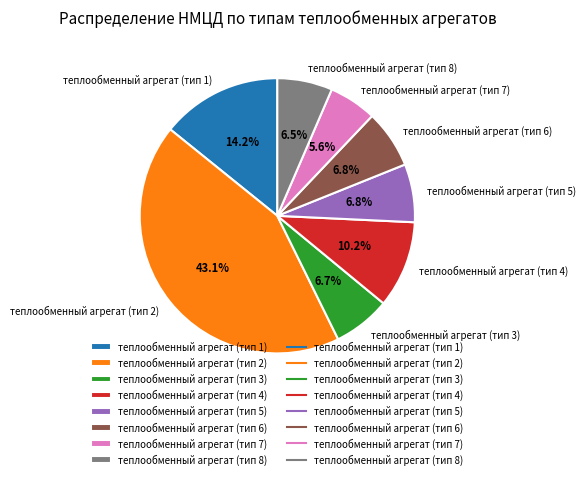

Approximately how many times larger is the value at теплообменный агрегат (тип 4) compared to теплообменный агрегат (тип 3)?

1.5